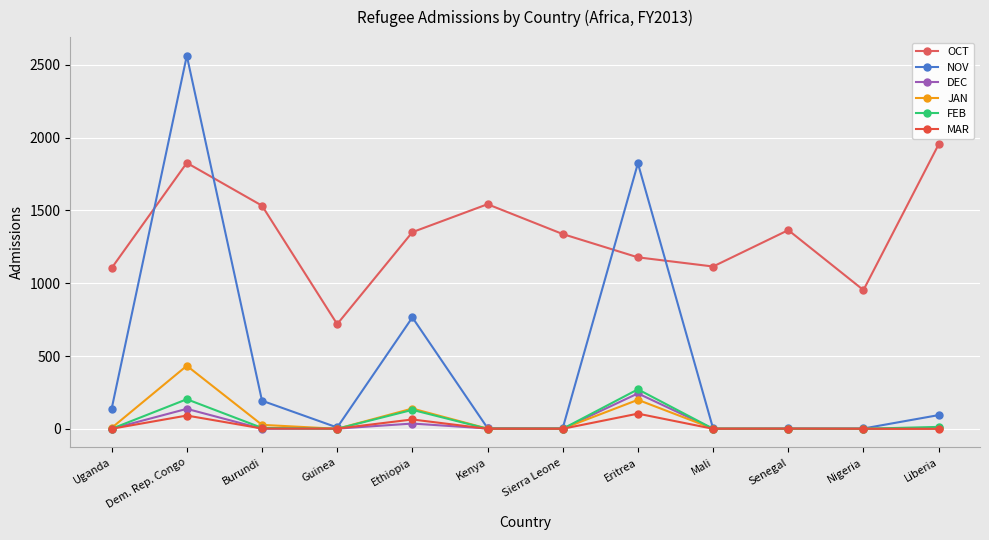

How many data points in NOV are less than 94?

6